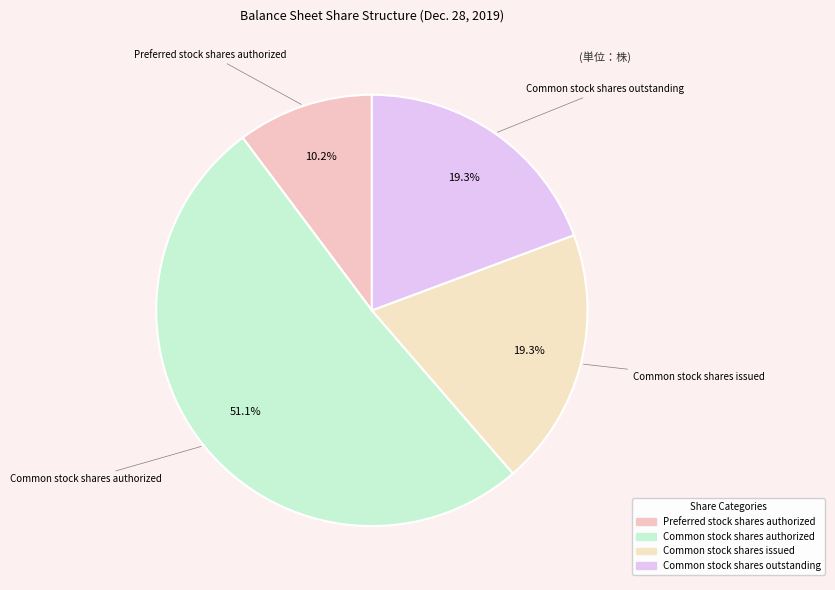

Count the number of slices in the pie.

4